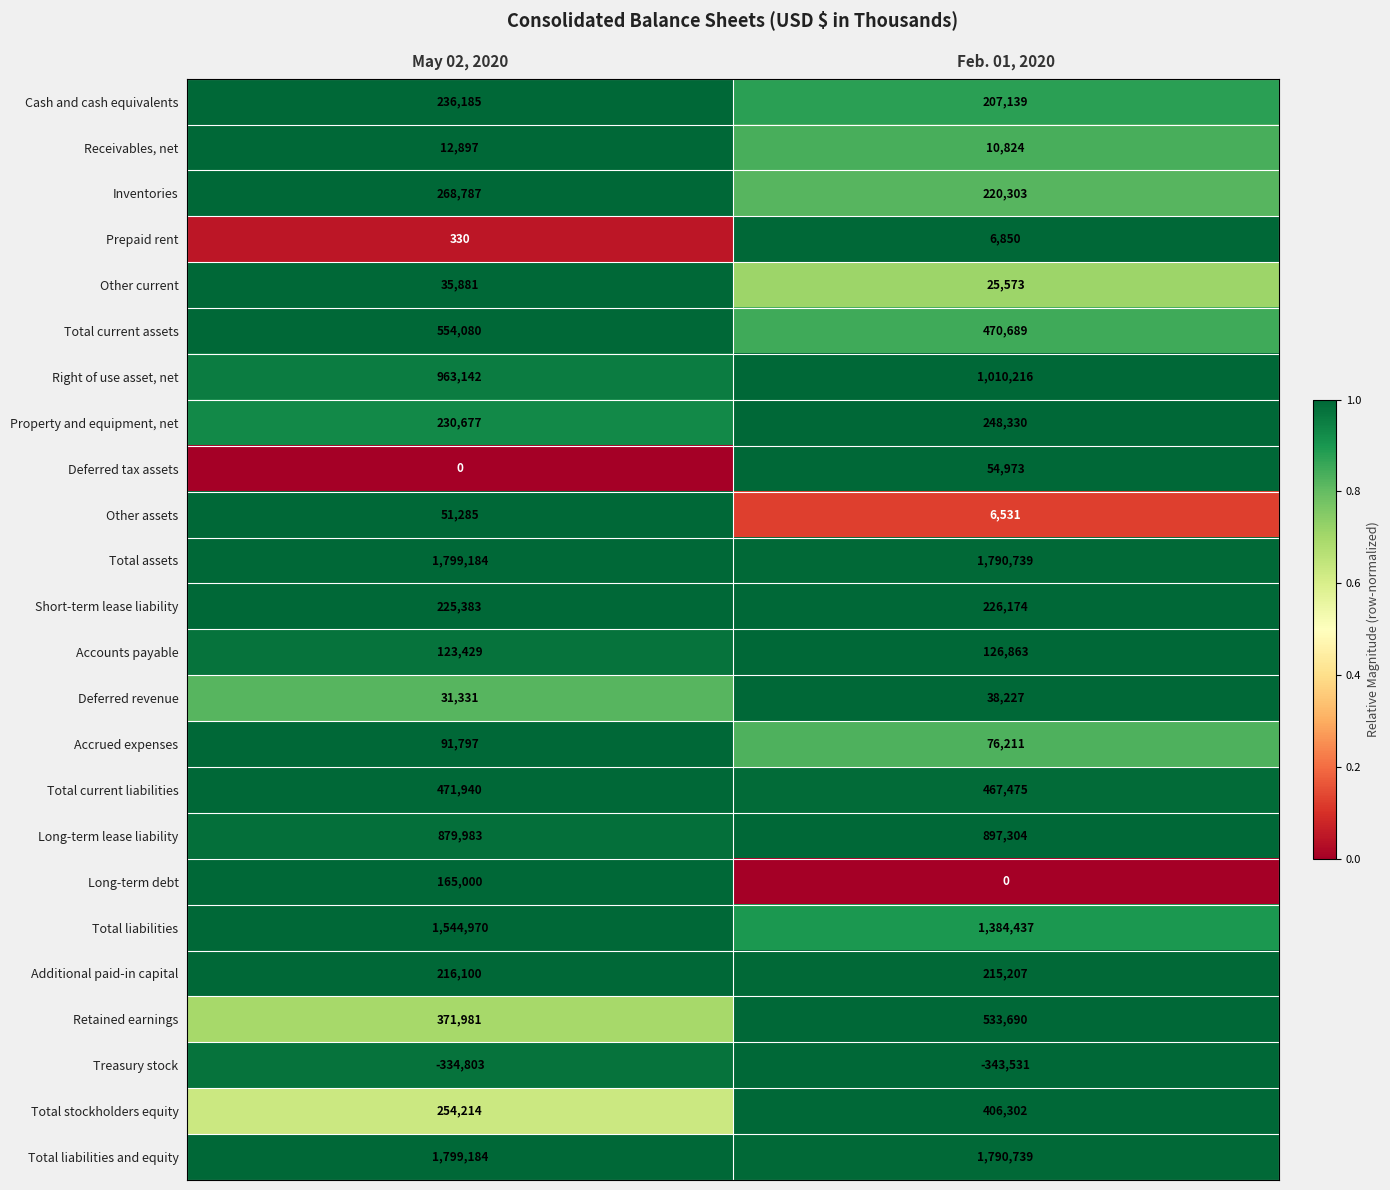

What is the approximate value of Receivables, net at Feb. 01, 2020, to the nearest 50?

10800